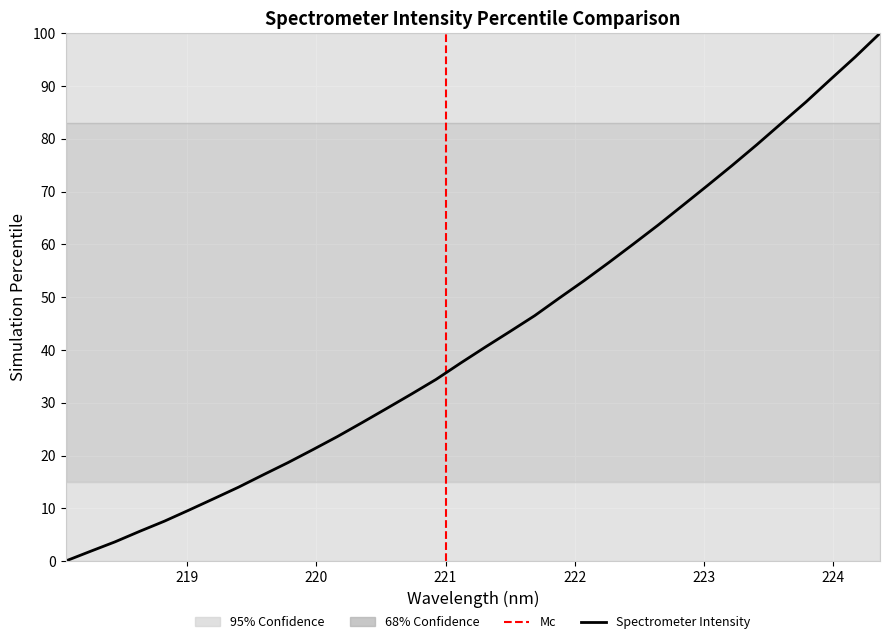

Reading right to left, list all the values displayed in this chart.

100.0	95.5	91.3	87.0	82.9	78.9	74.9	71.1	67.4	63.6	60.1	56.6	53.1	49.8	46.5	43.5	40.5	37.5	34.4	31.6	28.9	26.2	23.6	21.1	18.6	16.3	14.0	11.8	9.7	7.6	5.6	3.6	1.8	0.0